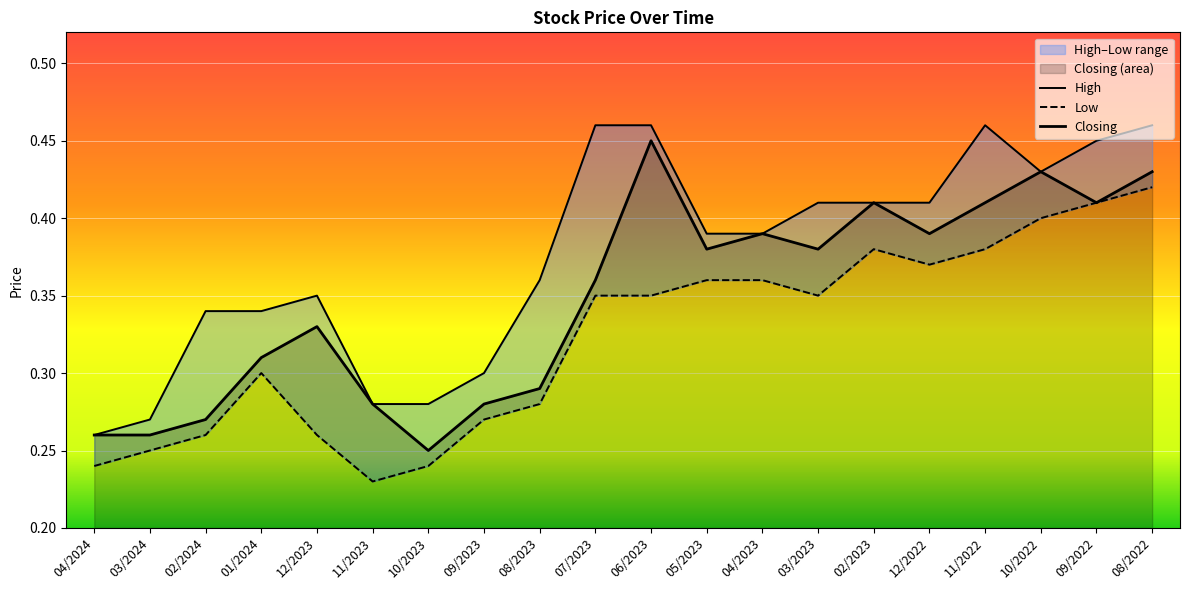

Between 05/2023 and 08/2022, which series saw the biggest shift?

High